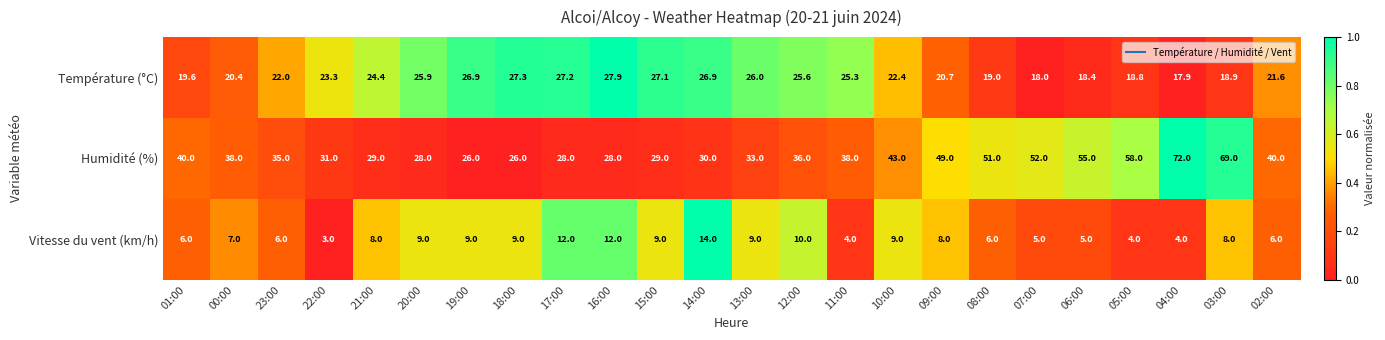

What is the difference between the second highest and minimum values in the Humidité (%) series?

43.0